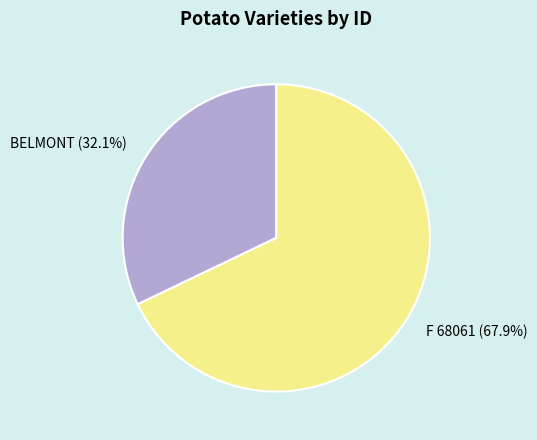

Which category accounts for the majority?

F 68061